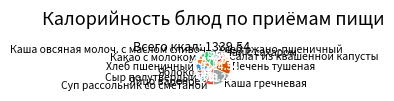

Which category has the biggest portion of the pie?

Каша гречневая